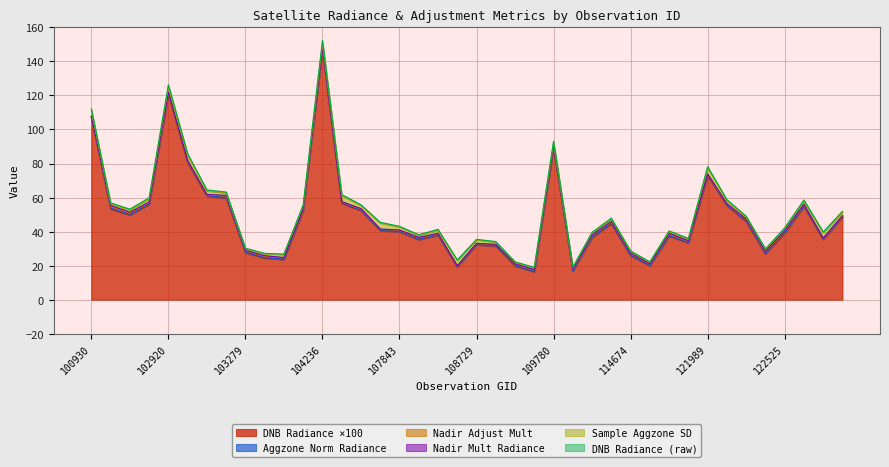

Which category has the highest value in the DNB Radiance ×100 series?

104236